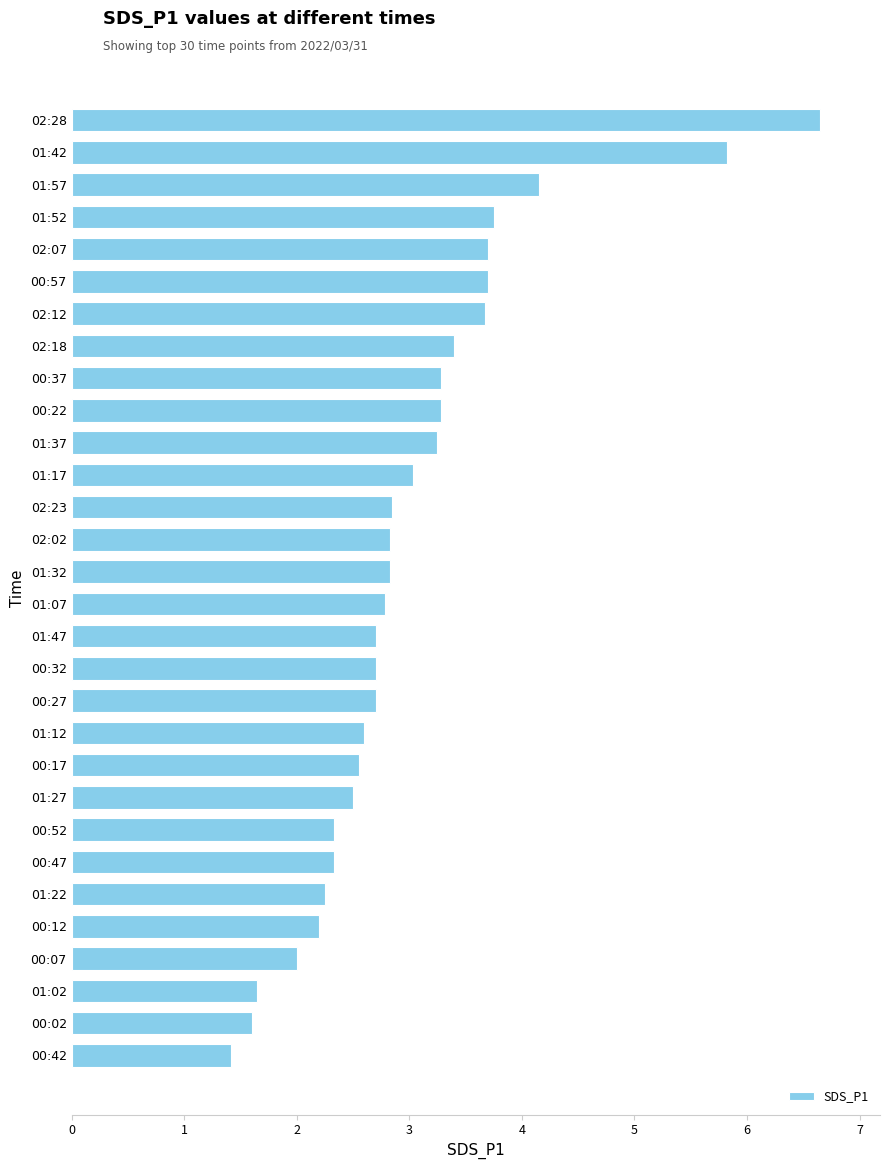

Which label corresponds to the largest value in the chart?

02:28